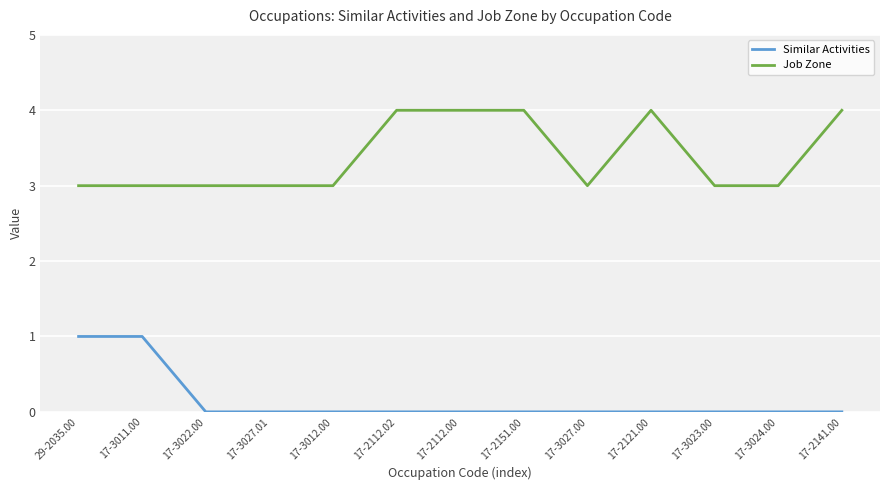

True or false: Job Zone and Similar Activities cross at least once.

False